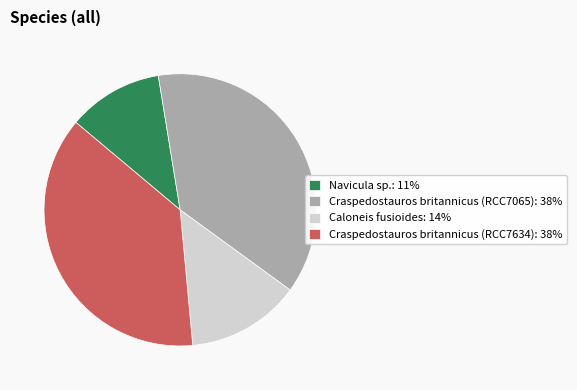

True or false: Navicula sp. accounts for 17% of the total.

False